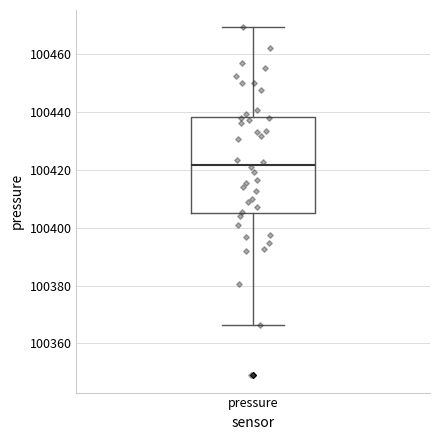

Read this box plot against the y-axis: the position of the median line, the range covered by the box, and the ends of both whiskers. The values are not printed on the chart, so give them approximately, as read against the axis.

median 100422, box 100406 to 100438, whiskers 100366 to 100470